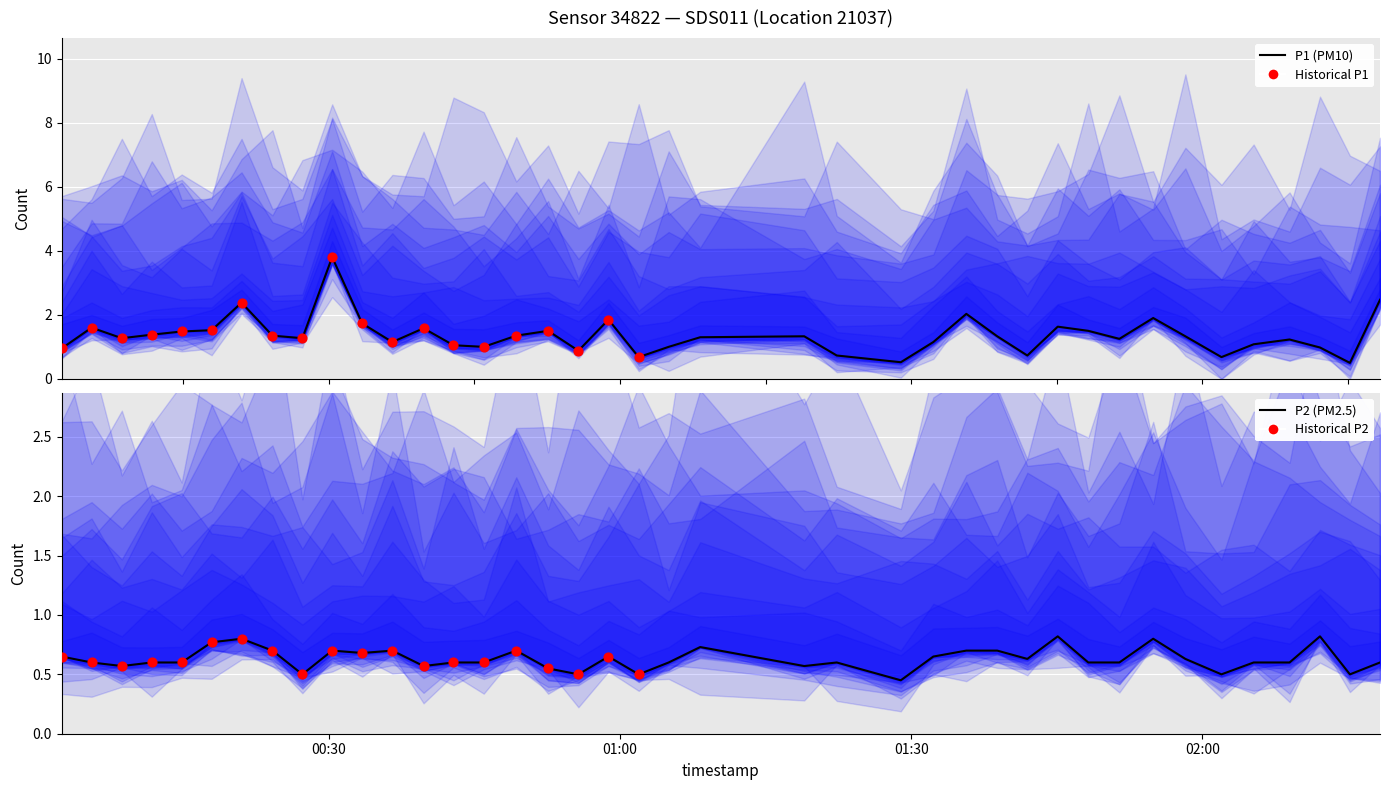

Is the value of P2 at 10 greater than the value of P1 at 6?

No